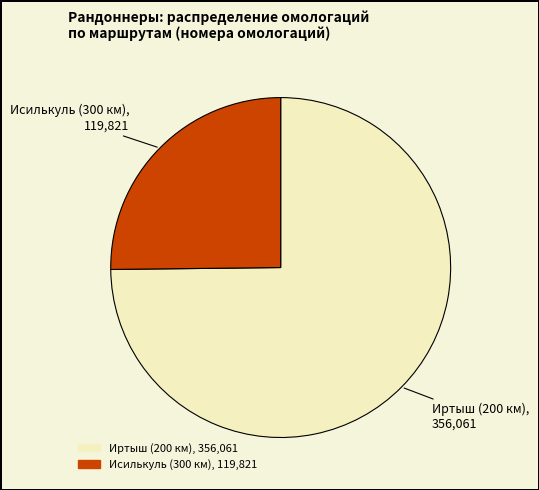

Does any single category account for the majority?

Yes